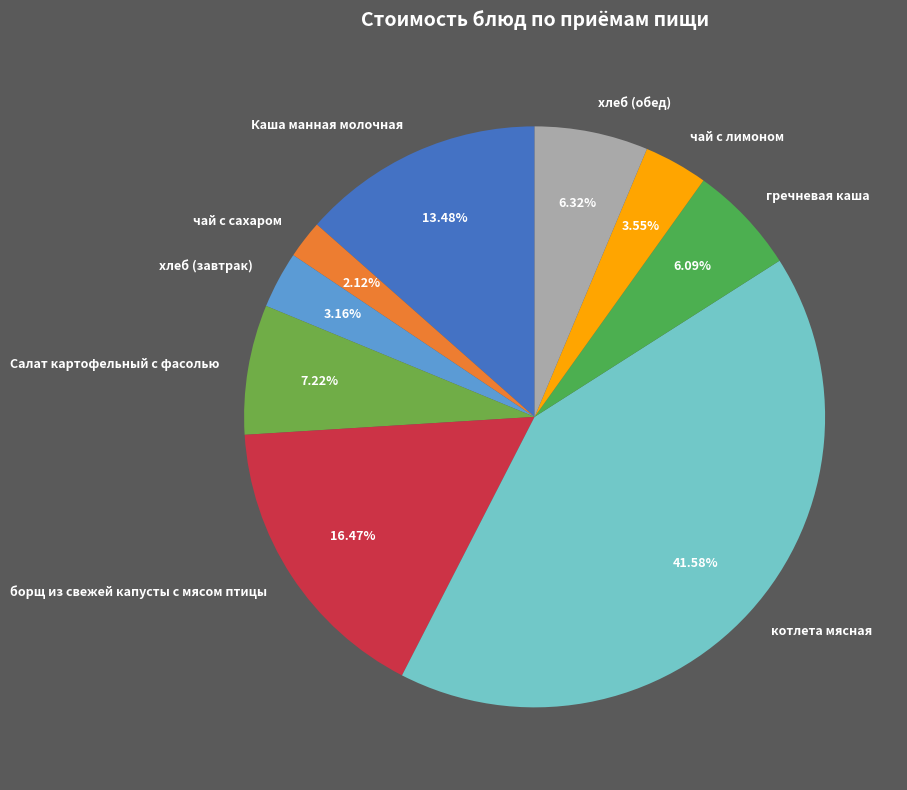

Does хлеб (обед) represent more than half of the total?

No